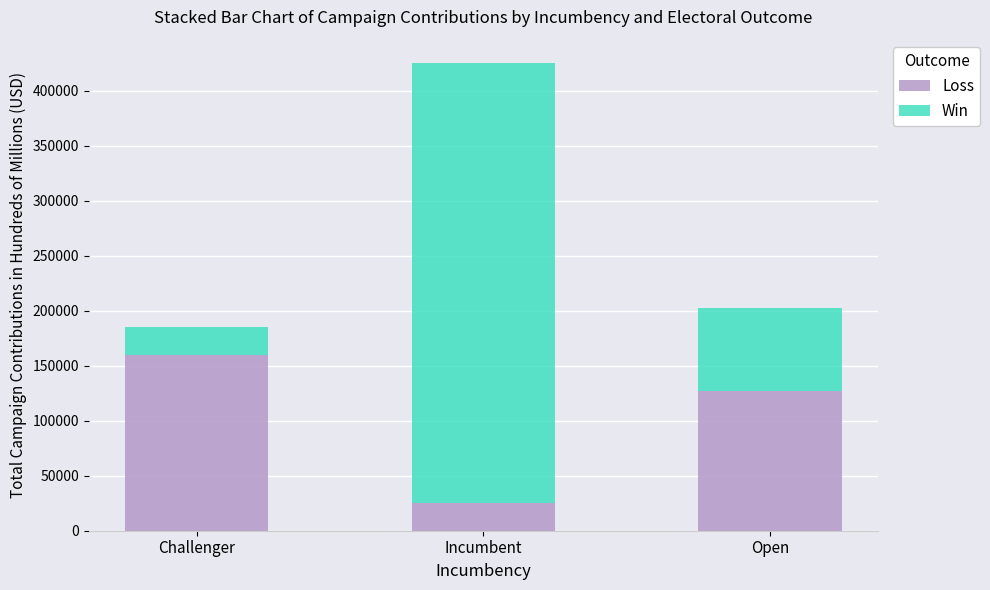

Reading left to right, transcribe the values for Loss.

Challenger=160000	Incumbent=25000	Open=127000